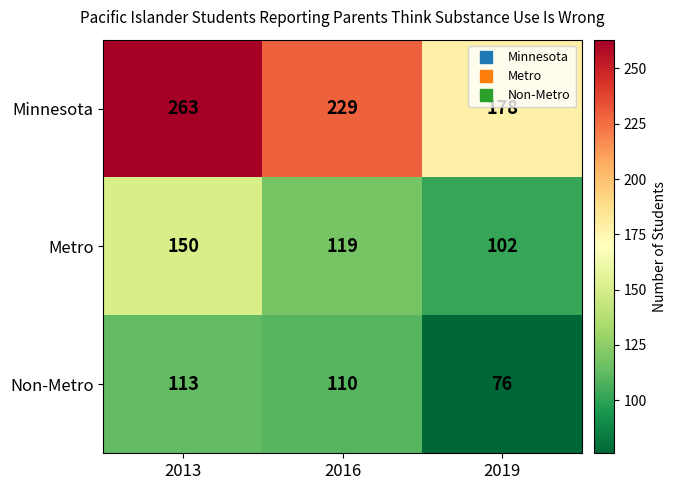

Which series has the largest total across all categories?

Minnesota